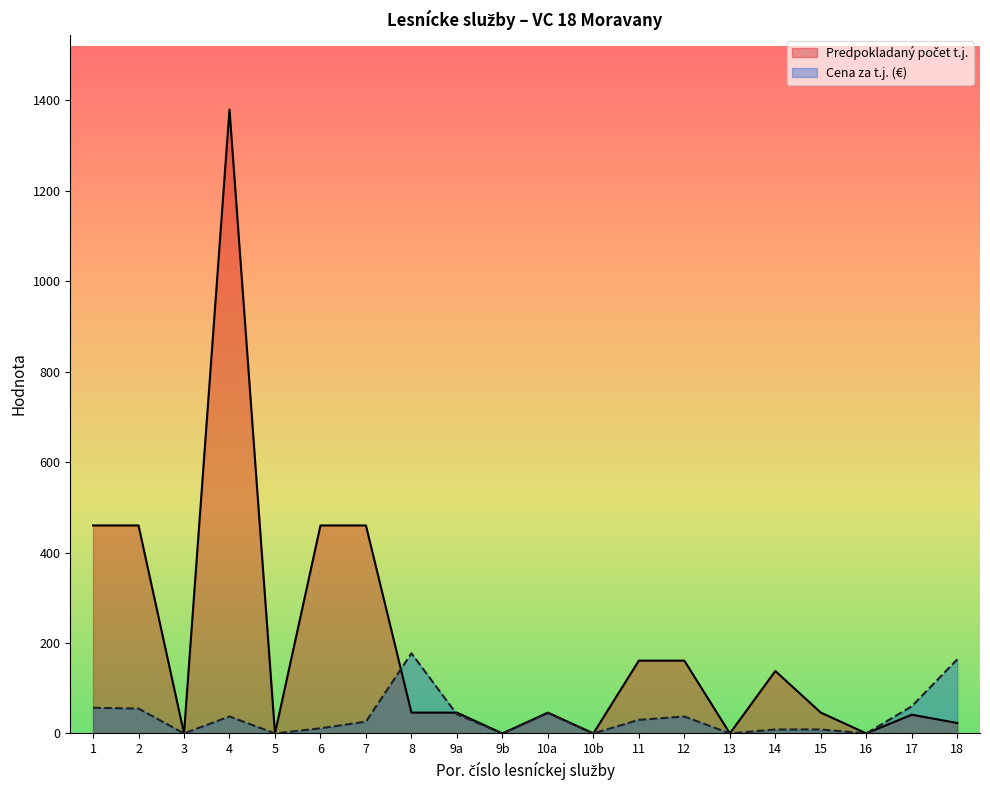

Where does the Predpokladany pocet t.j. series first go above 46?

1